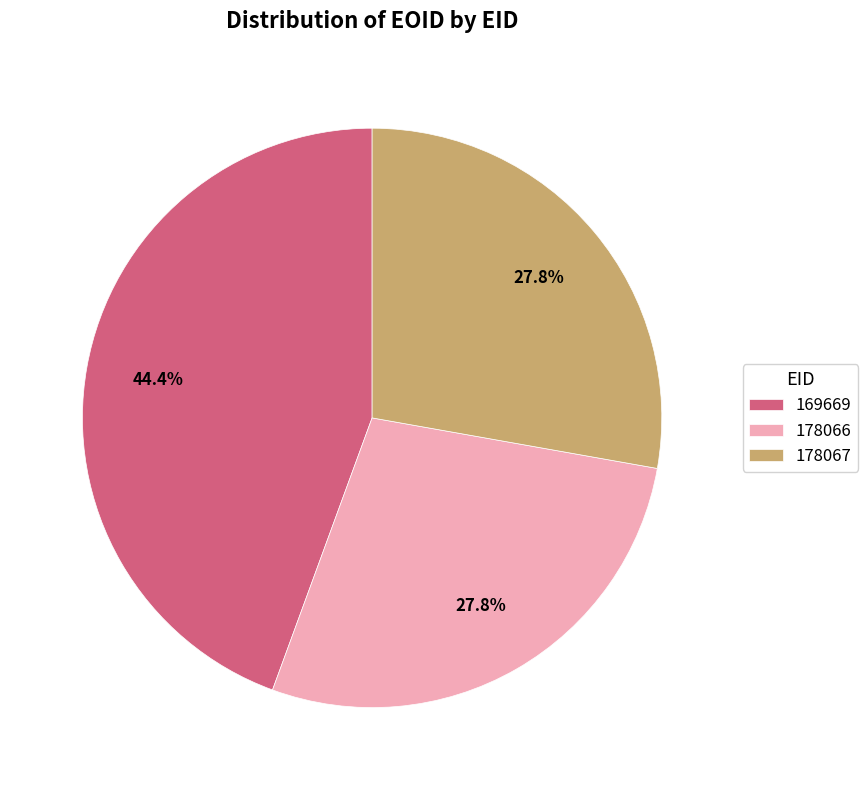

To the nearest percent, what portion does 169669 represent?

44%